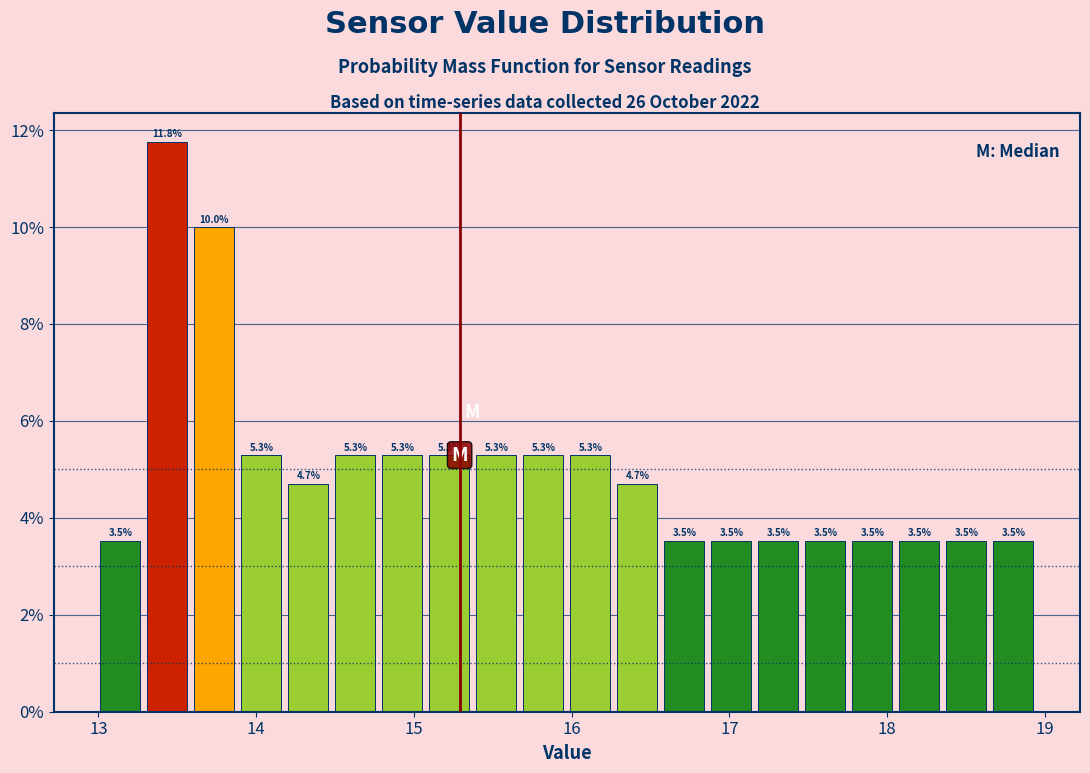

Around what value on the x-axis is the tallest bar? Give the approximate position of its centre, as read against the axis.

13.4